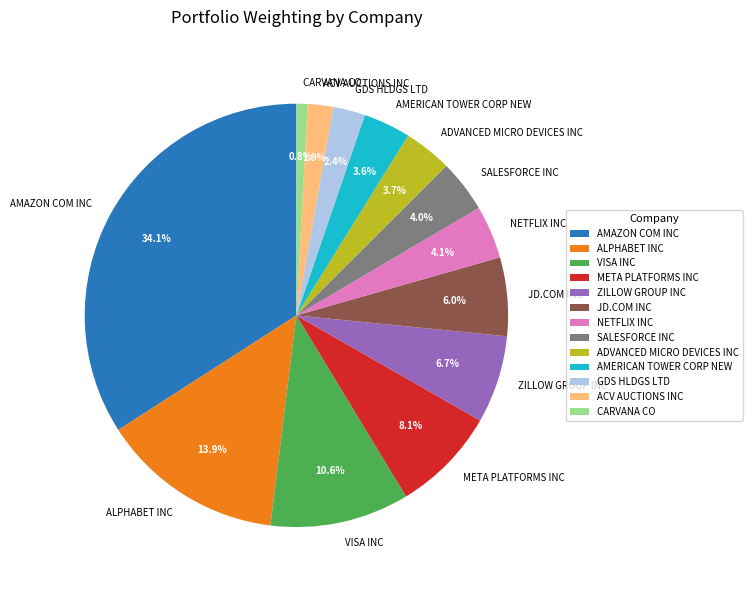

Is there any slice that represents more than half of the pie?

No